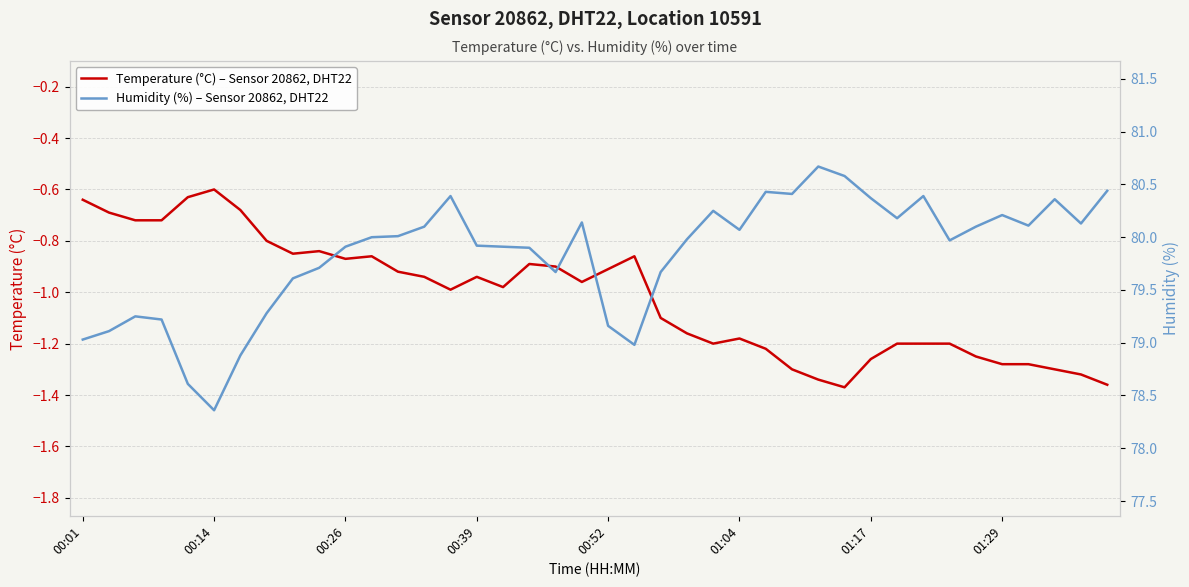

What is the total value across all series at 27?

79.1